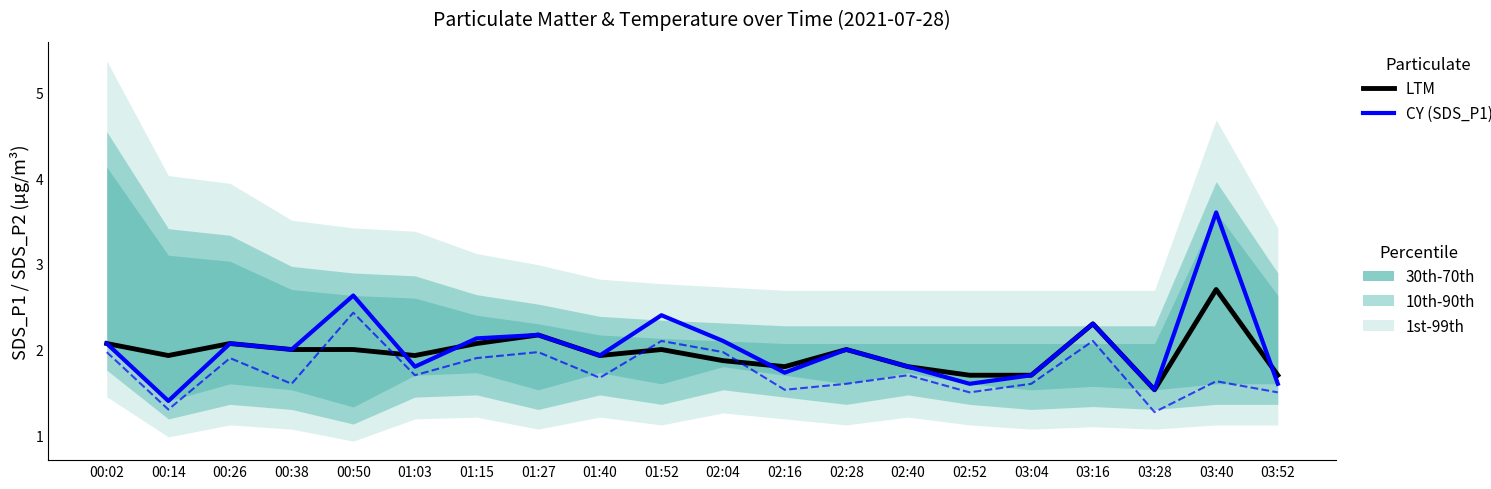

What is the difference between the maximum and minimum values in the SDS_P2 series?

1.2